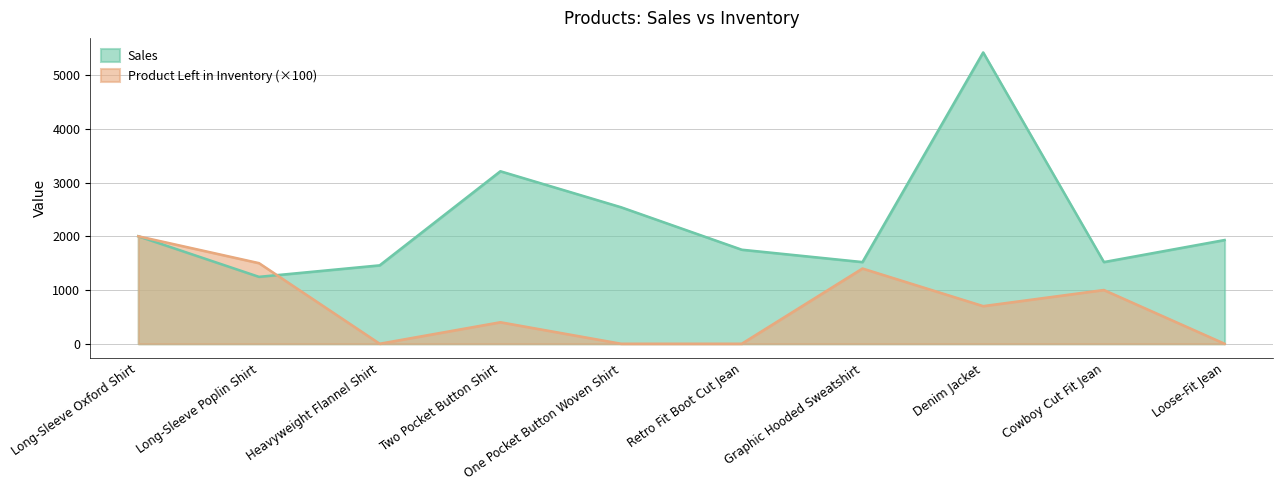

Which series has the largest range (max minus min)?

Sales